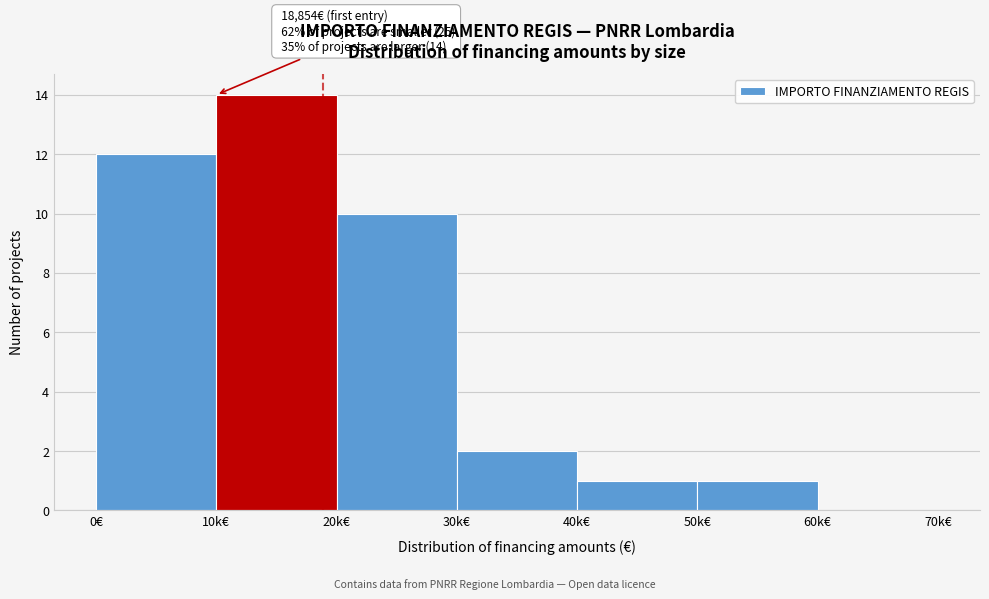

Reading right to left, list all the values displayed in this chart.

60k€=0	50k€=1	40k€=1	30k€=2	20k€=10	10k€=14	0€=12